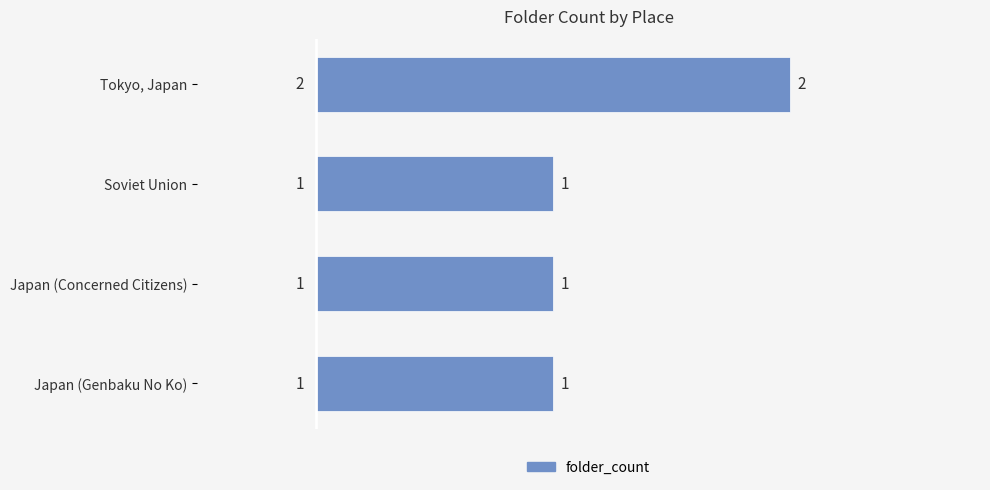

What position from the top is Tokyo, Japan?

1